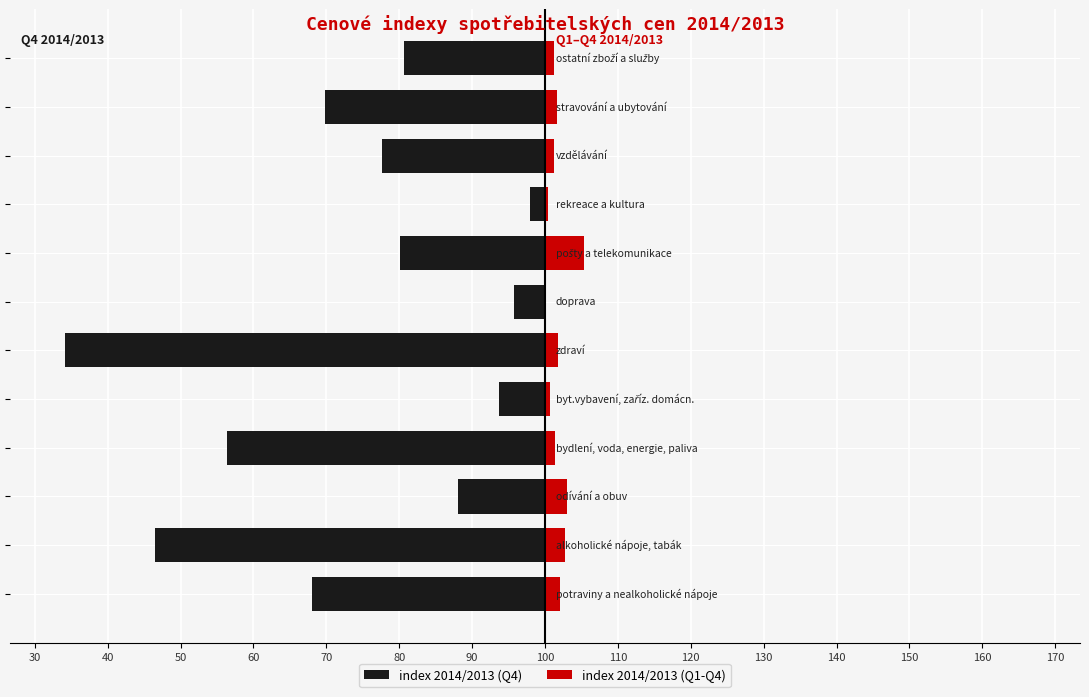

How many bars are there in each group?

2